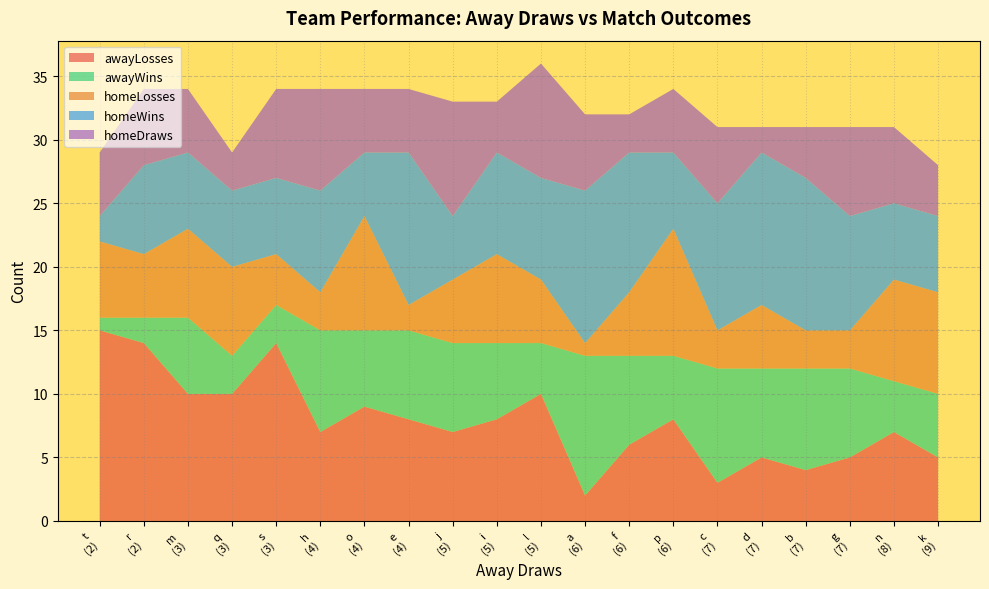

What is the maximum value for awayLosses?

15